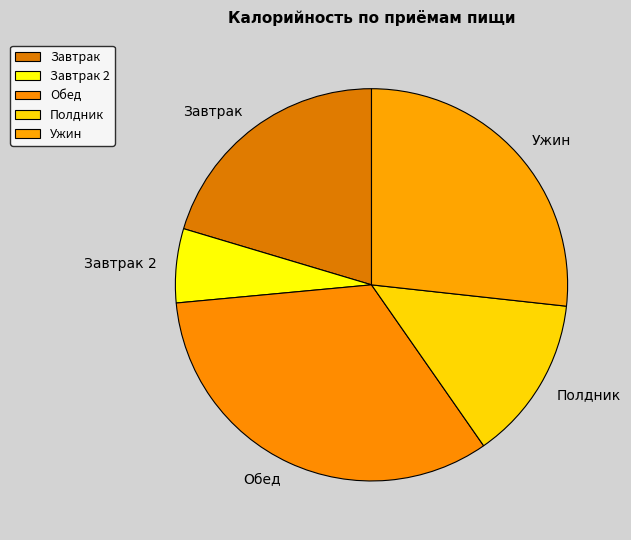

Is there any slice that represents more than half of the pie?

No